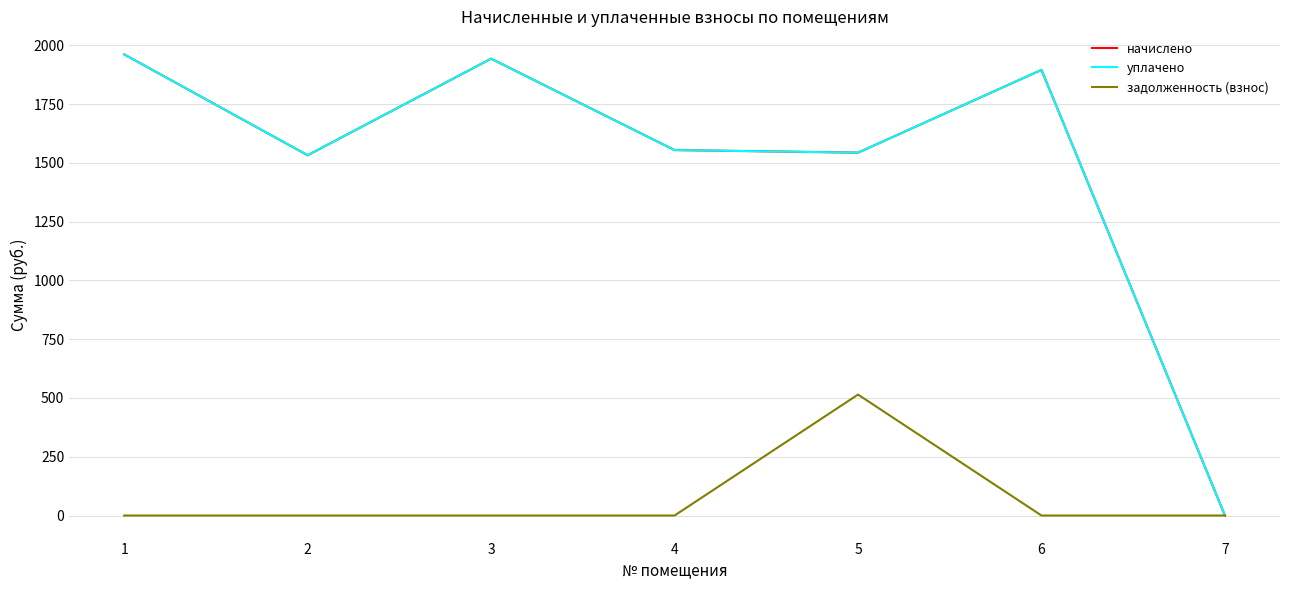

What is the average value of the задолженность (взнос) series?

73.5